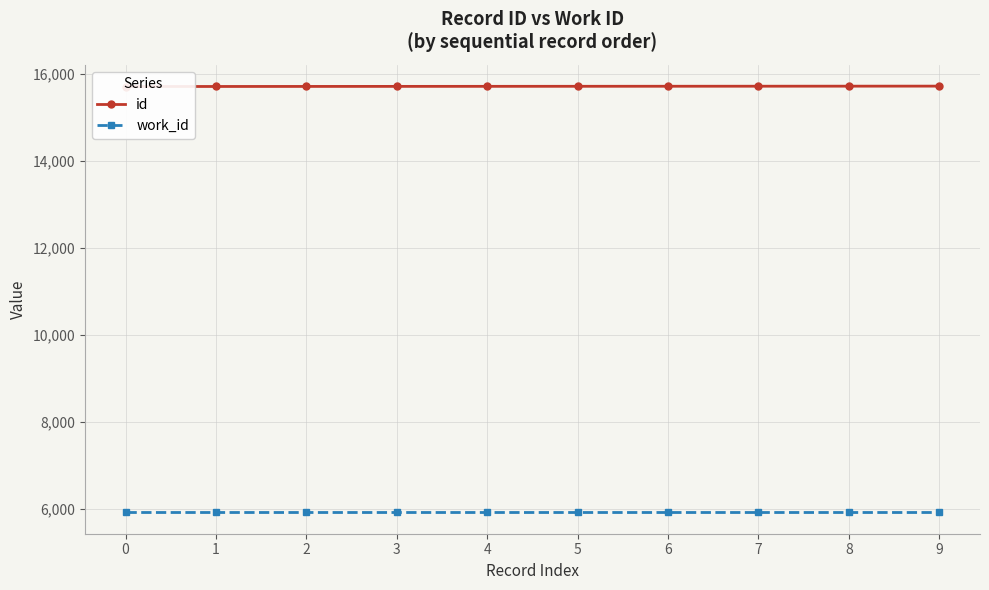

Reading left to right, extract all data points from this chart.

id: 15711	15712	15713	15714	15715	15716	15717	15718	15719	15720
work_id: 5925	5925	5925	5925	5925	5925	5925	5925	5925	5925